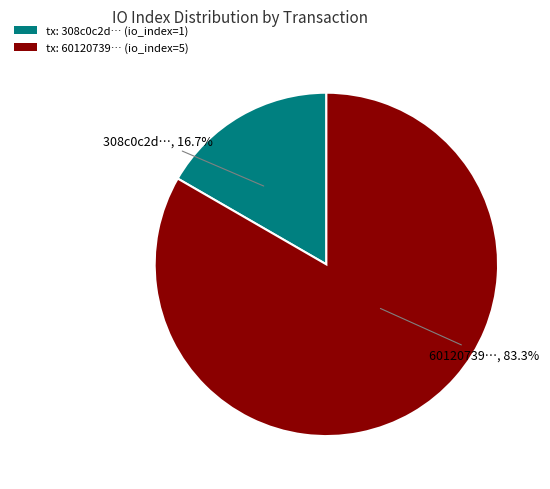

How many segments does this pie chart have?

2